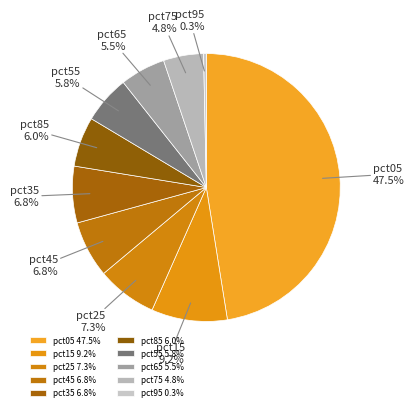

To the nearest percent, what is the combined percentage of pct25 and pct05?

55%